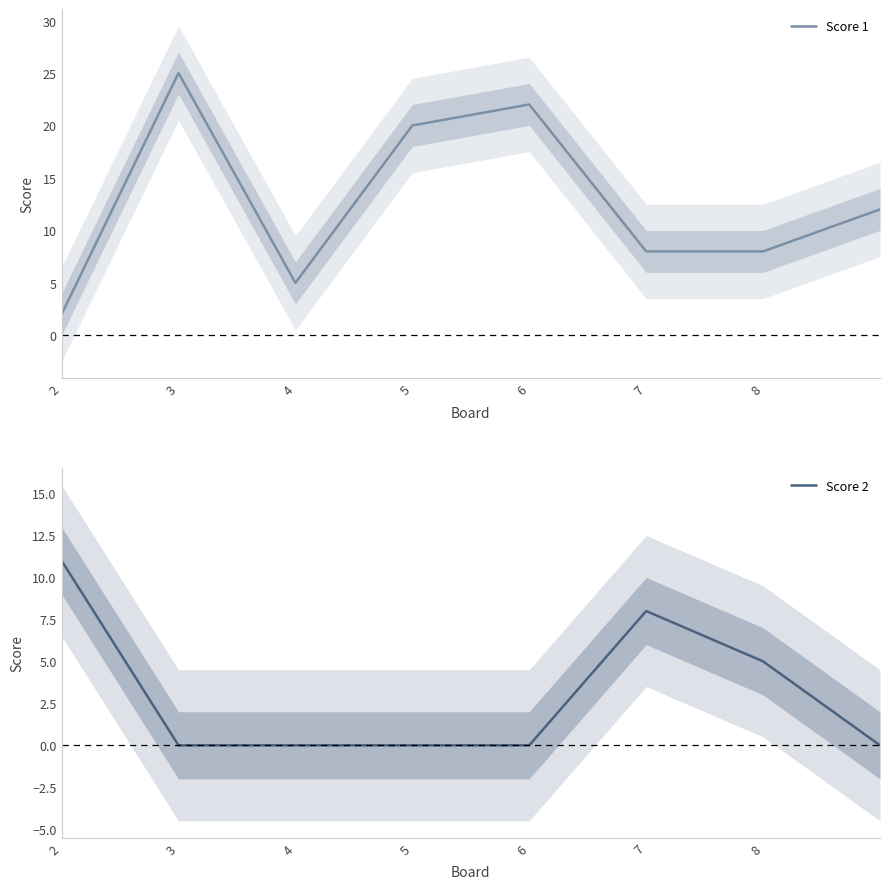

At which category is the sum across all series the highest?

2